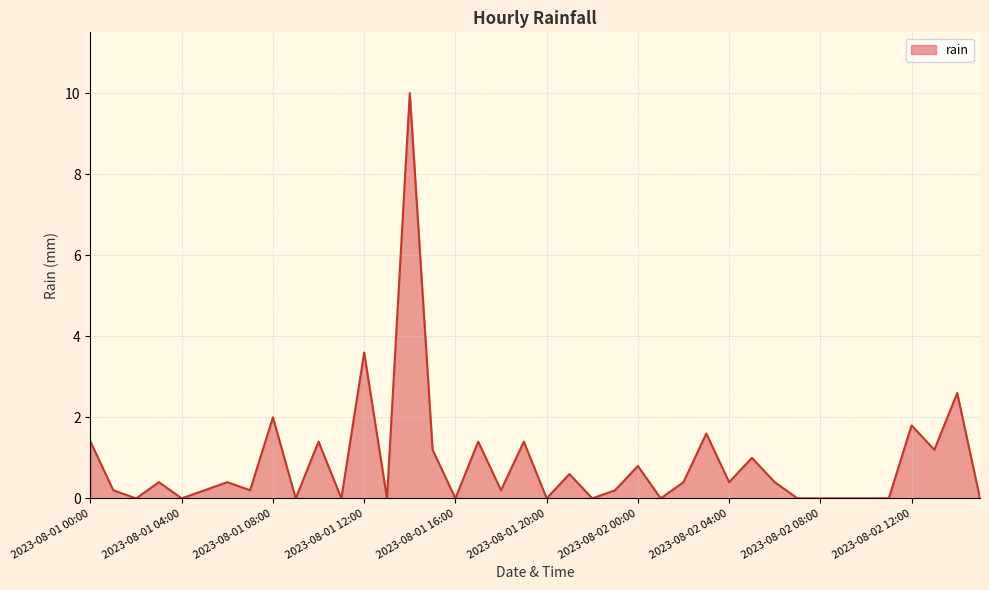

What is the greatest value displayed?

10.0